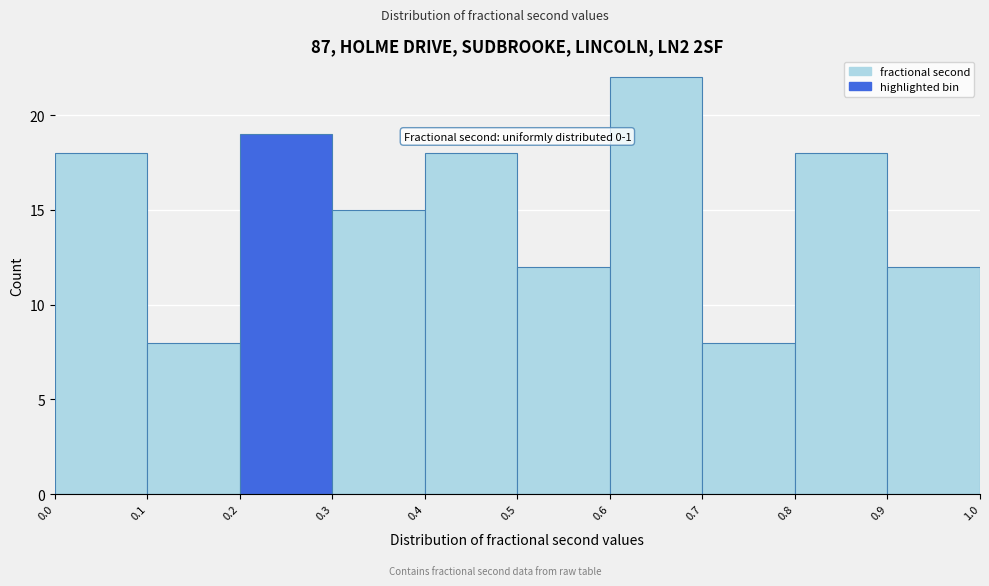

Over which range of the x-axis is the bar tallest?

0.6 to 0.7